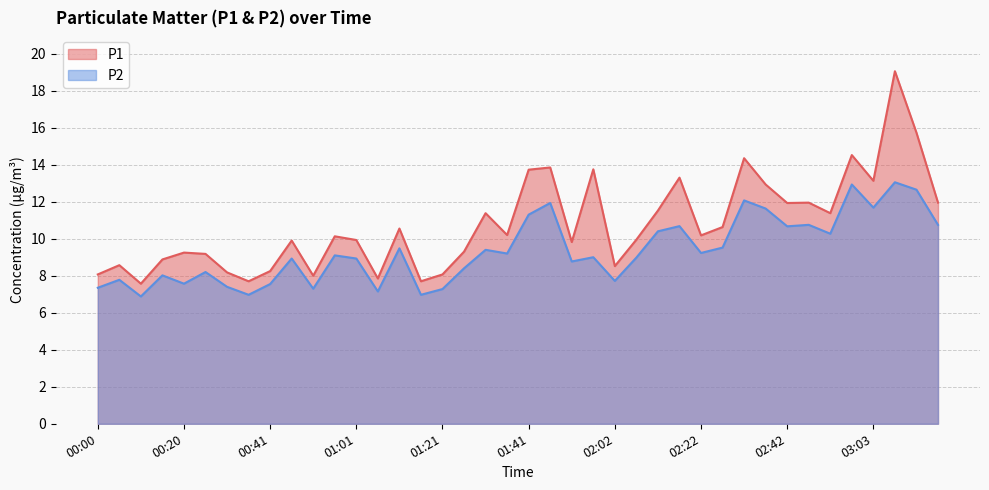

What is the sum of all P2 values?

373.8